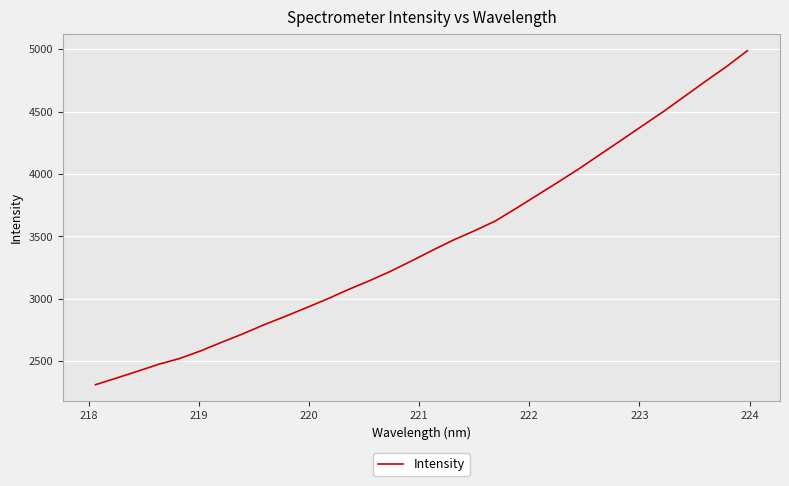

What is the greatest value displayed?

4987.7